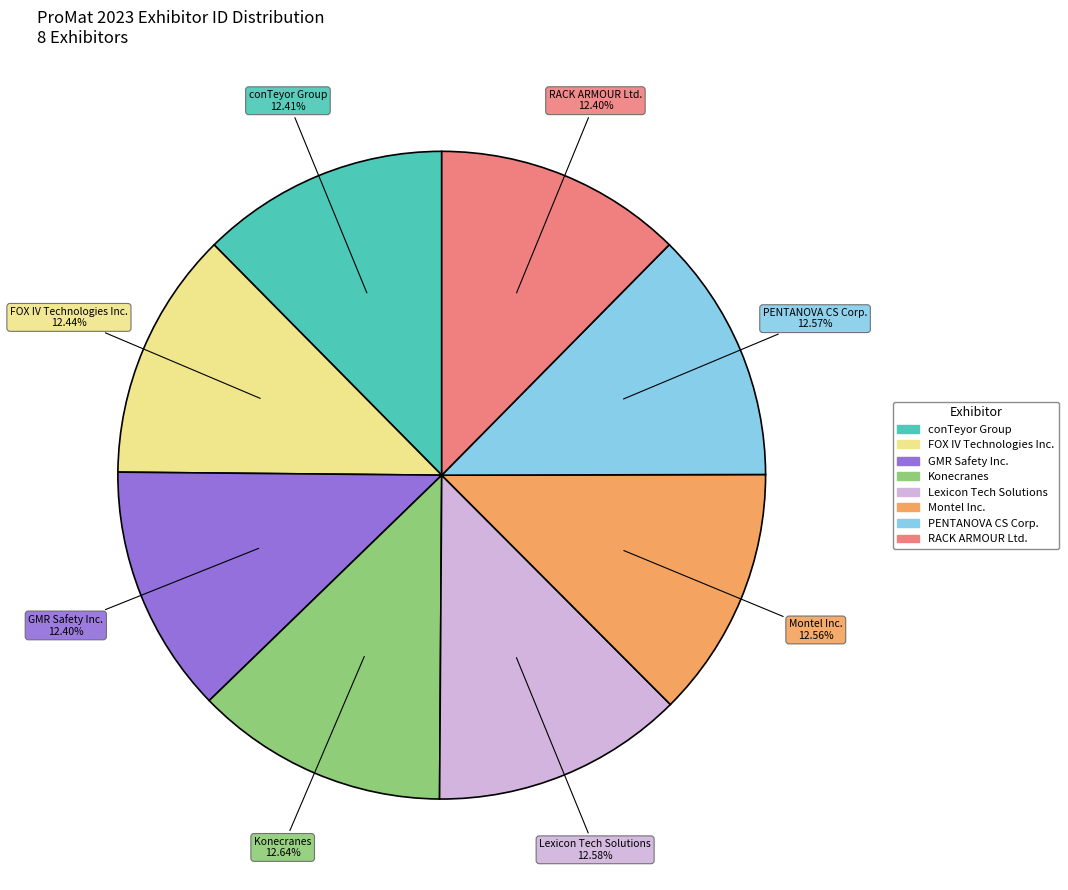

Combined, what portion of the pie is PENTANOVA CS Corp. and Konecranes?

25.2%